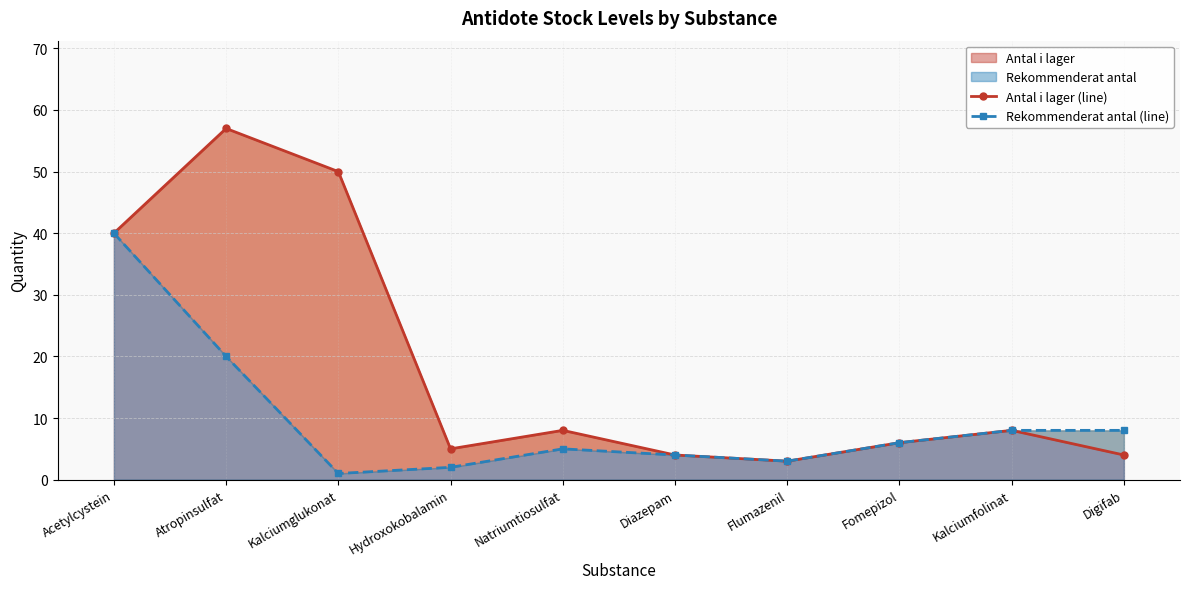

Which category has the highest value in the Antal i lager (line) series?

Atropinsulfat